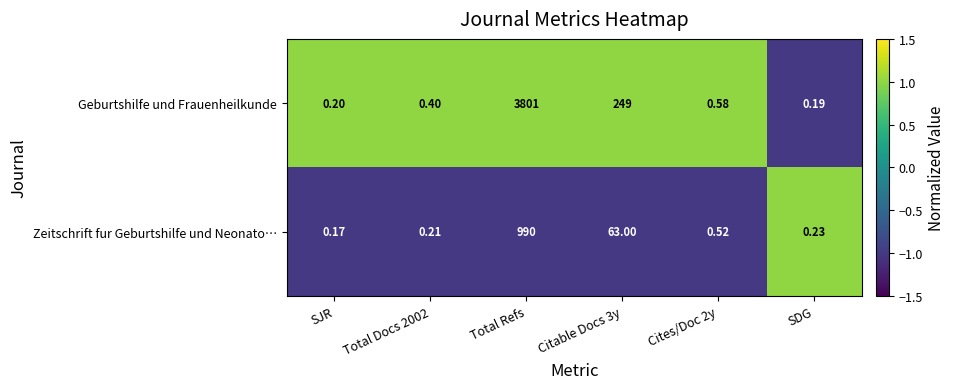

At how many categories does at least one series exceed 0?

6